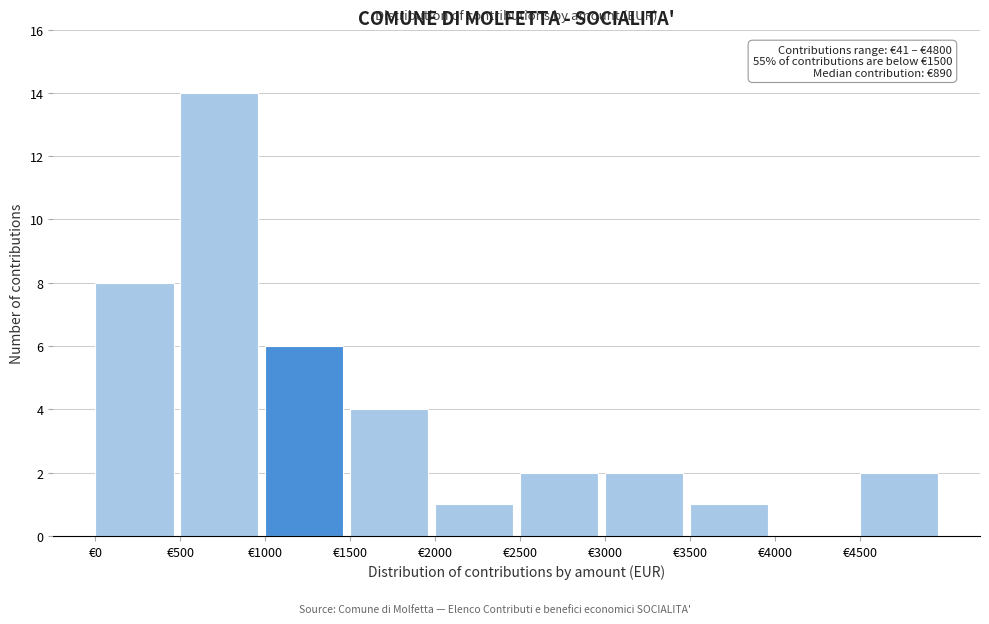

Over which range of the x-axis is the bar tallest?

500 to 1000